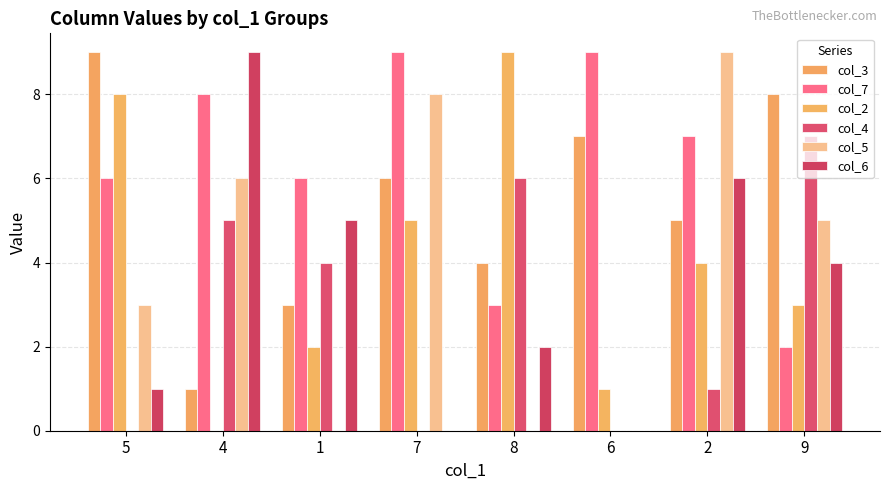

At how many categories does at least one series exceed 6?

7